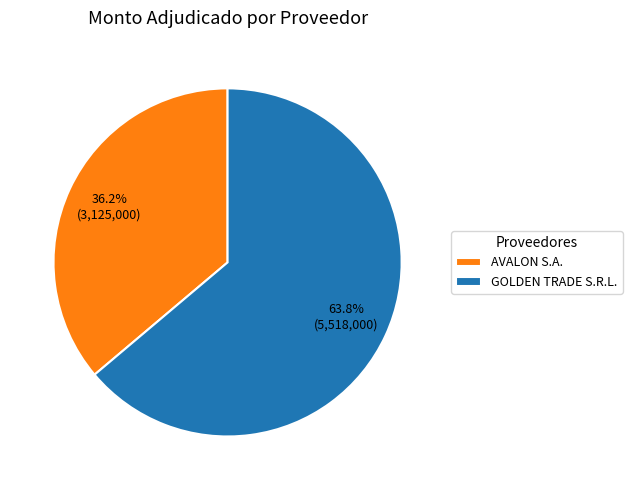

Is it true that AVALON S.A. is 46% of the pie?

False